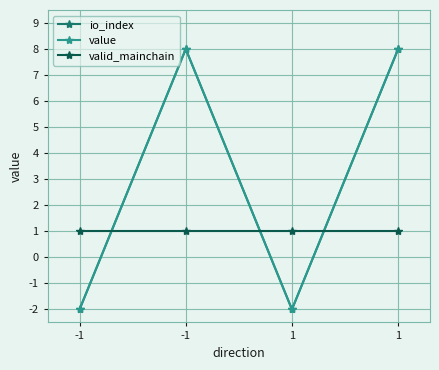

Reading left to right, list all the values displayed in this chart.

io_index: -1=-2	-1=8	1=-2	1=8
value: -1=-2	-1=8	1=-2	1=8
valid_mainchain: -1=1	-1=1	1=1	1=1